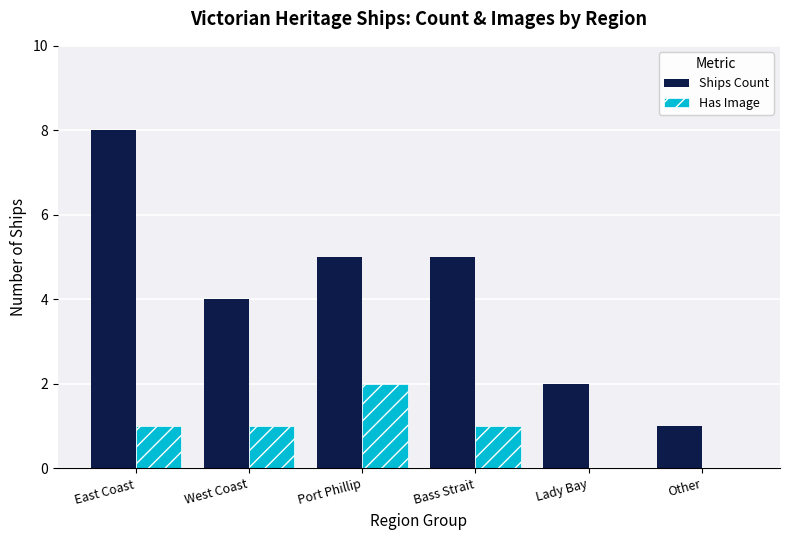

What are all the series names shown in the legend?

Ships Count, Has Image